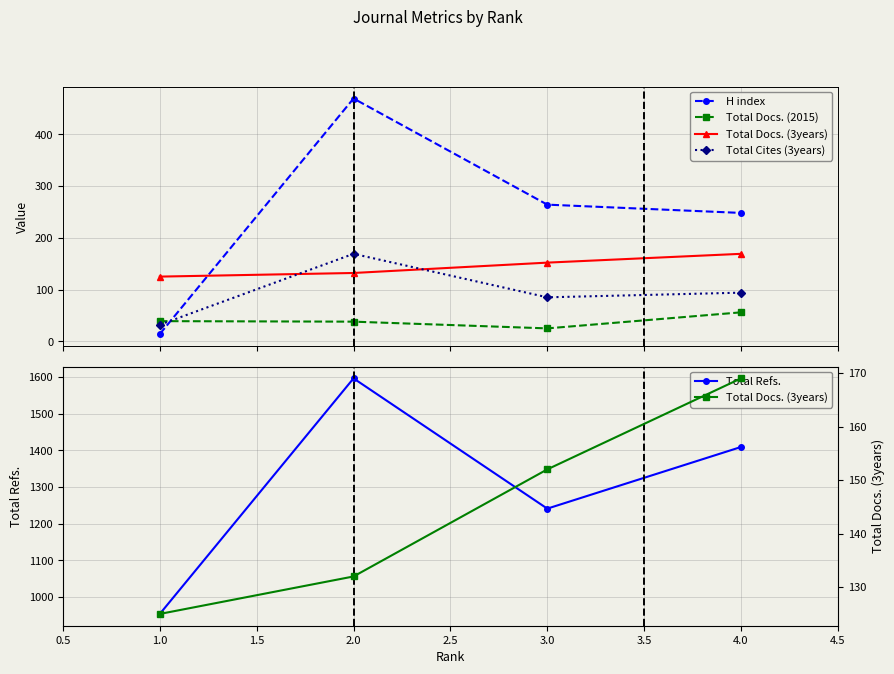

At which category does Total Refs. reach its first local peak?

2.0